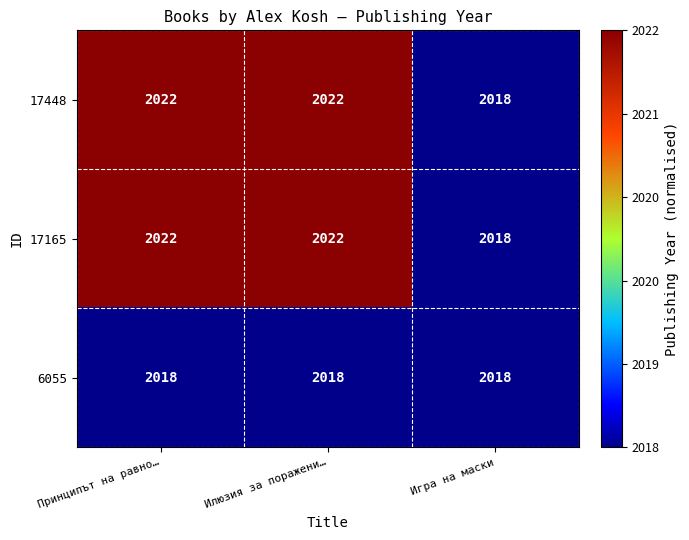

Is it true that 17448 equals 2022 at Принципът на равно…?

True